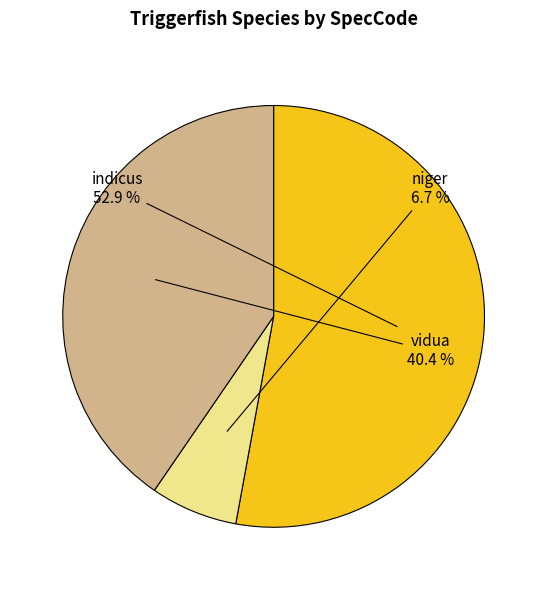

Is it true that vidua is 40% of the pie?

True